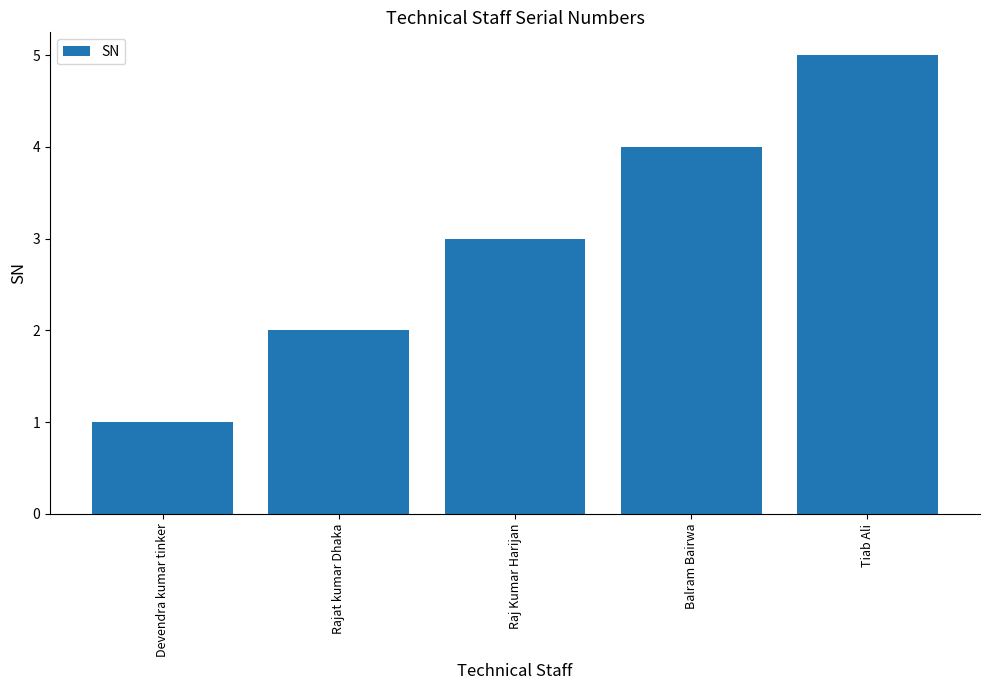

The chart shows a value of 2 at Tiab Ali. True or false?

False